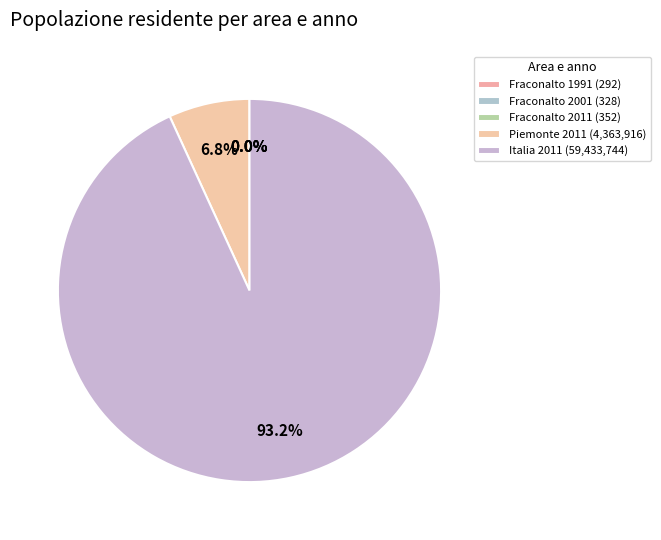

Rank the categories by value from highest to lowest.

Italia 2011, Piemonte 2011, Fraconalto 2011, Fraconalto 2001, Fraconalto 1991